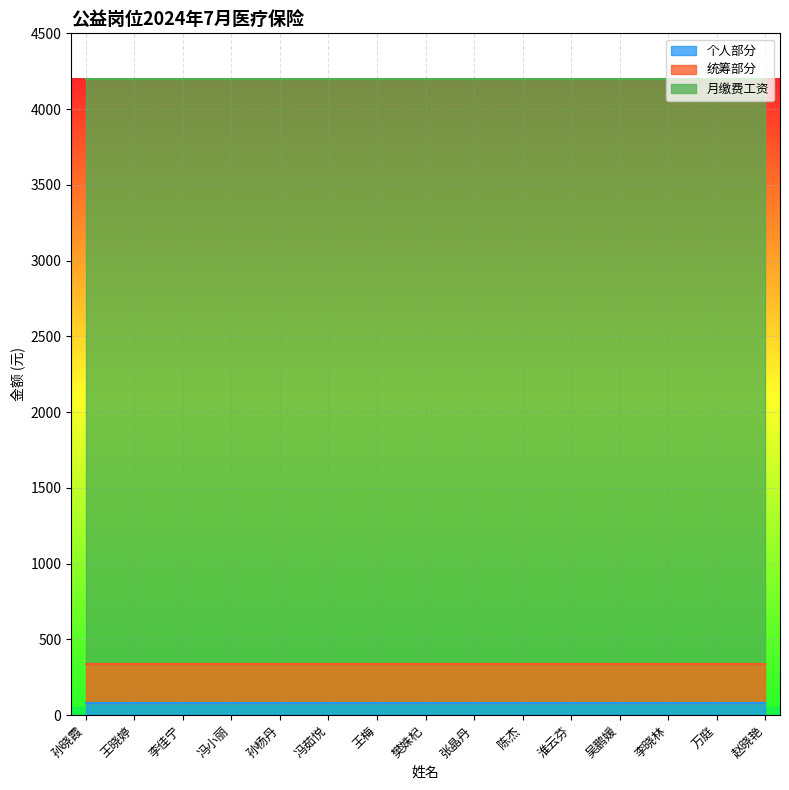

What is the spread (max minus min) of values at 张晶丹?

3781.7